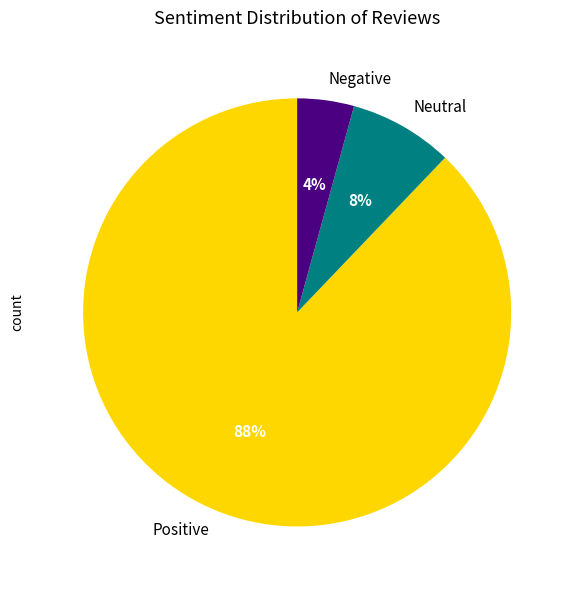

Rank the categories by value from highest to lowest.

Positive, Neutral, Negative